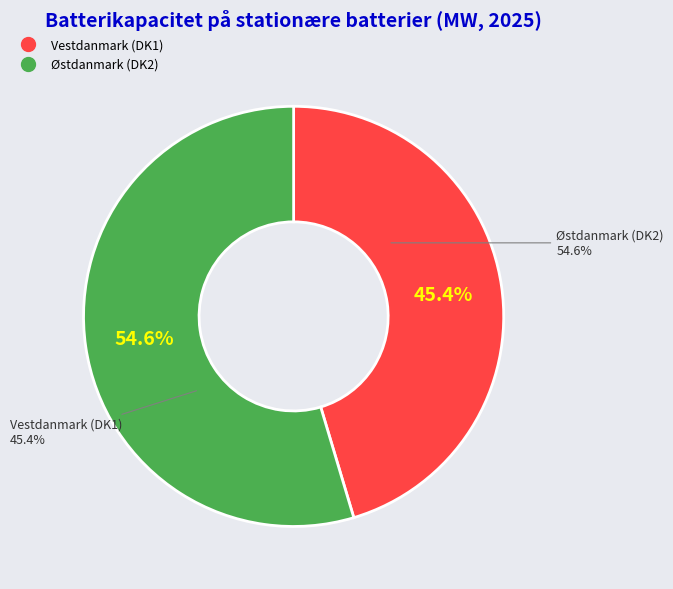

Which has a higher value, Østdanmark (DK2) or Vestdanmark (DK1)?

Østdanmark (DK2)